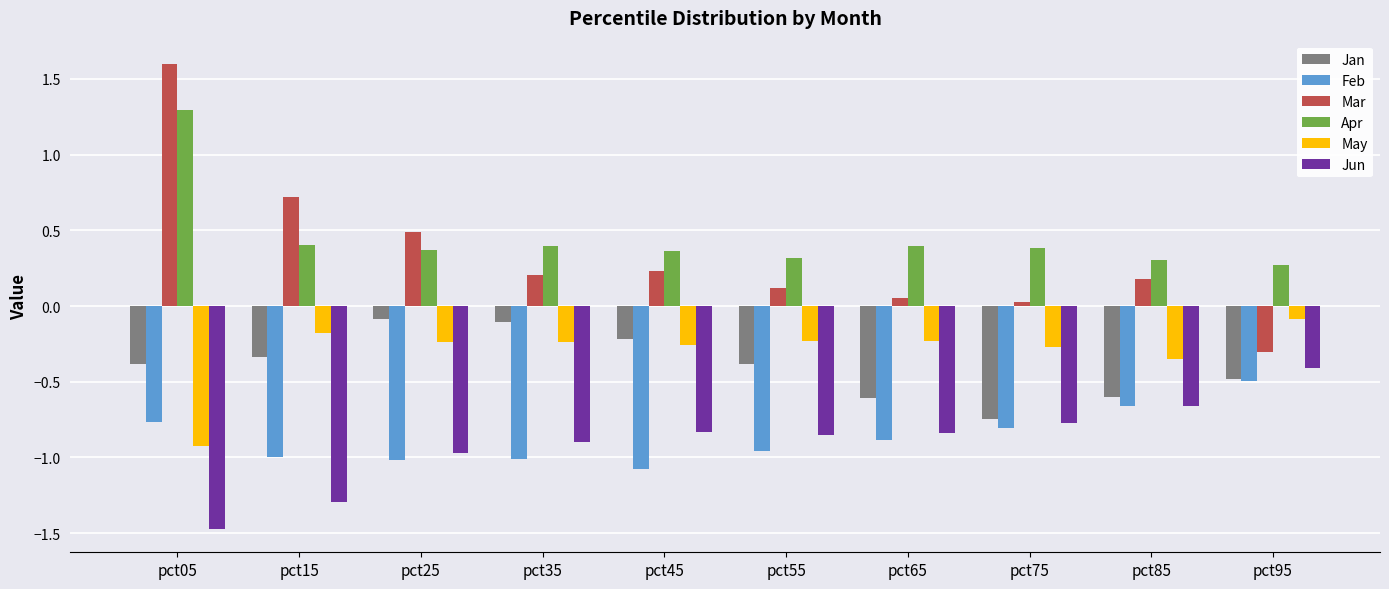

What is the sum of all Jun values?

-9.0